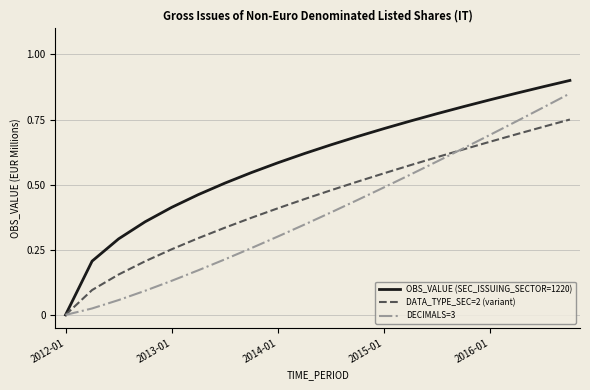

How many values in the DECIMALS=3 series exceed 0?

19